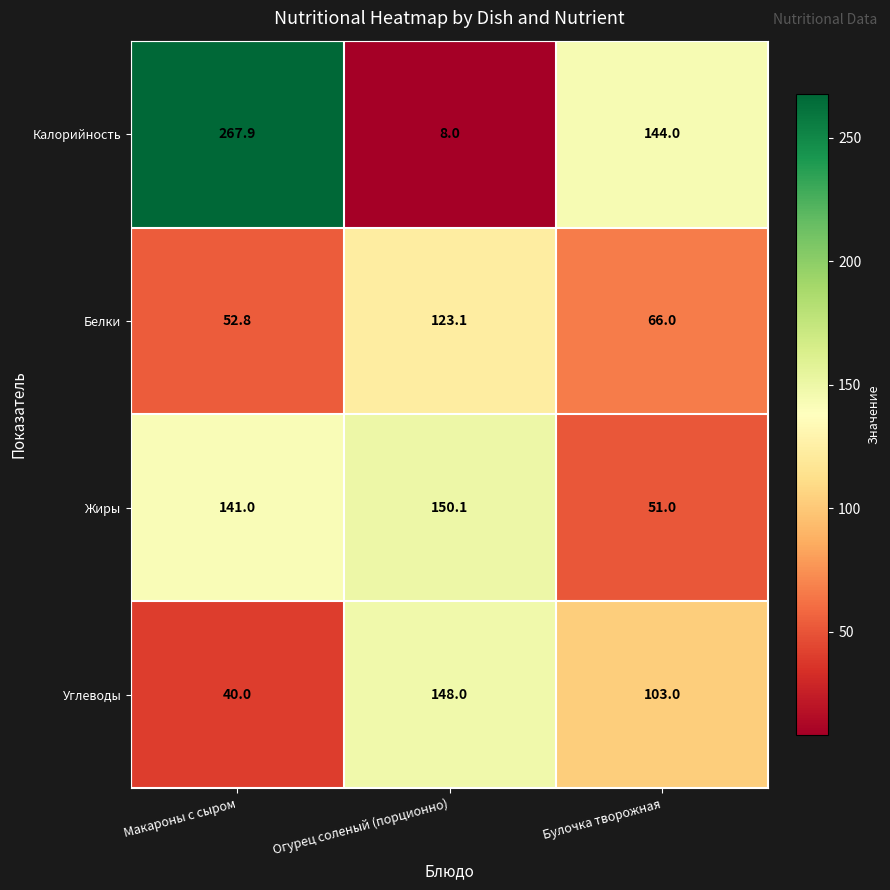

True or false: Белки has a value of 123.1 at Огурец соленый (порционно).

True